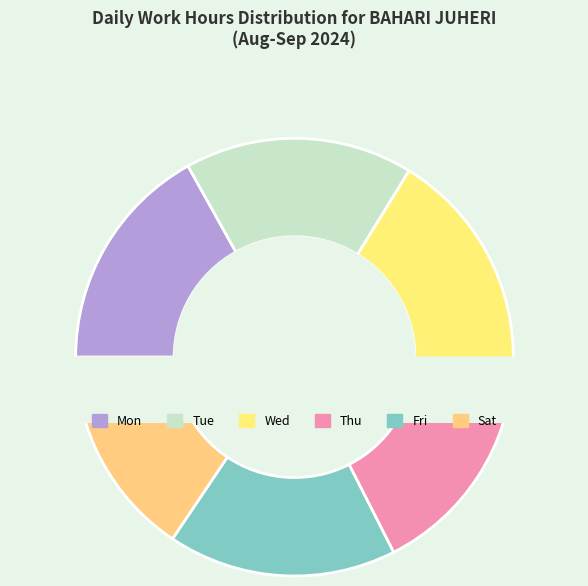

Is it true that Wed is 17% of the pie?

True